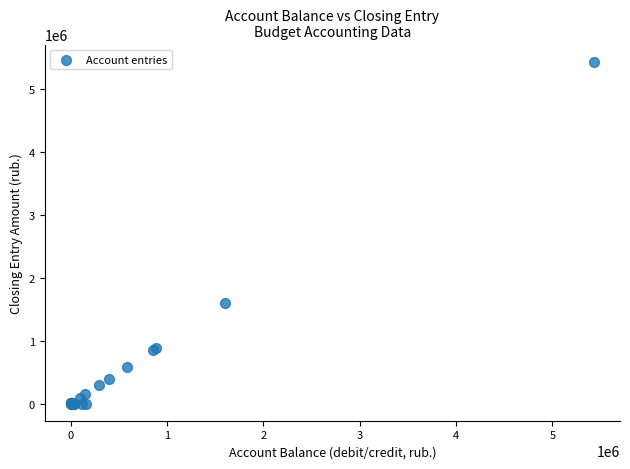

What Y value in the scatter plot is closest to 2715571?

1603298.7